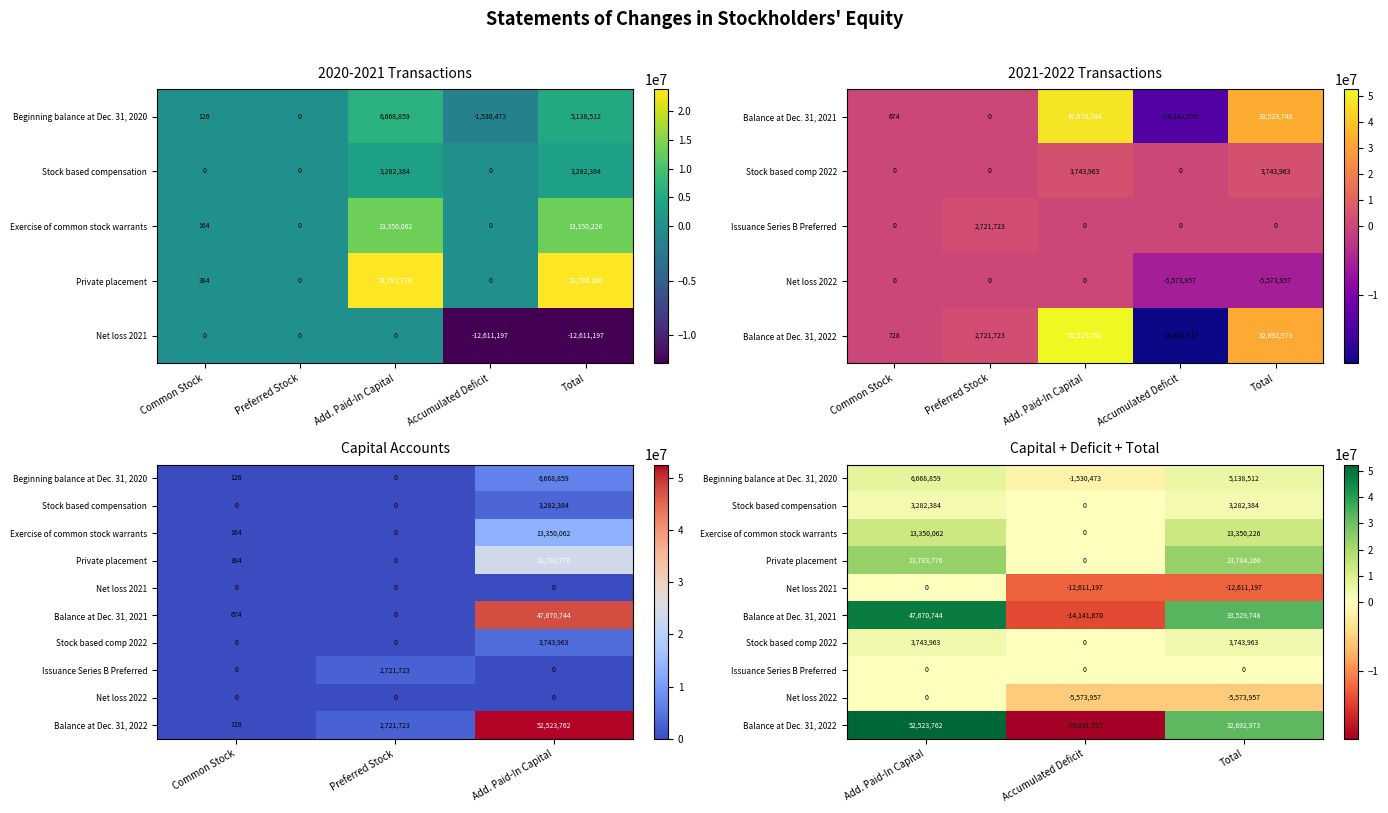

Rank the series by their maximum value, from lowest to highest.

Net loss 2021, Issuance Series B Preferred, Net loss 2022, Stock based compensation, Stock based comp 2022, Beginning balance at Dec. 31, 2020, Exercise of common stock warrants, Private placement, Balance at Dec. 31, 2021, Balance at Dec. 31, 2022